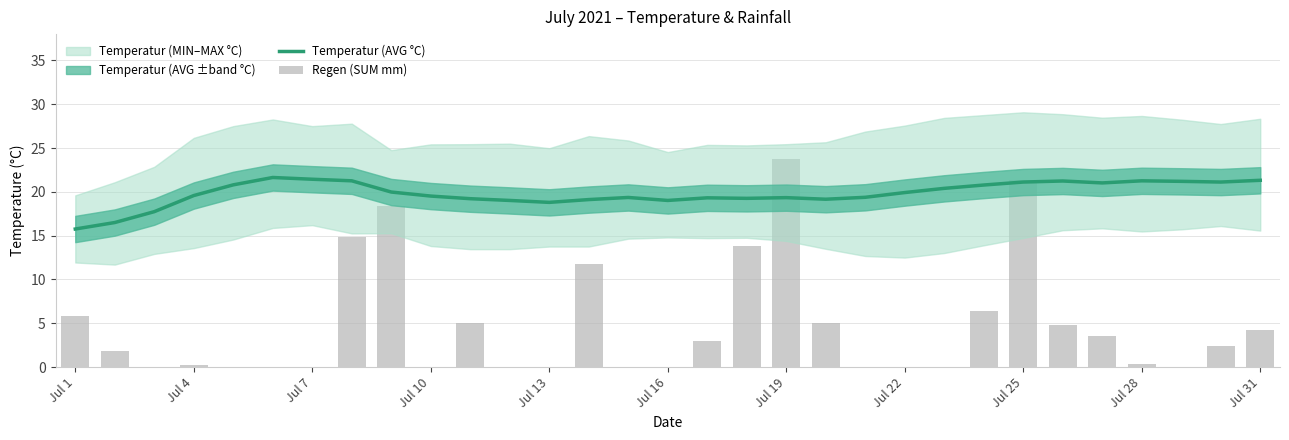

Is the value of Regen (SUM mm) at Jul 22 greater than the value of Temperatur (AVG °C) at Jul 25?

No